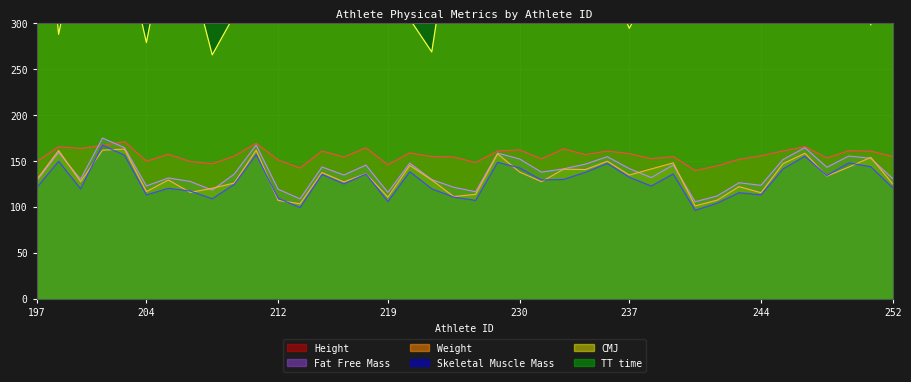

How many distinct data groups are displayed?

6